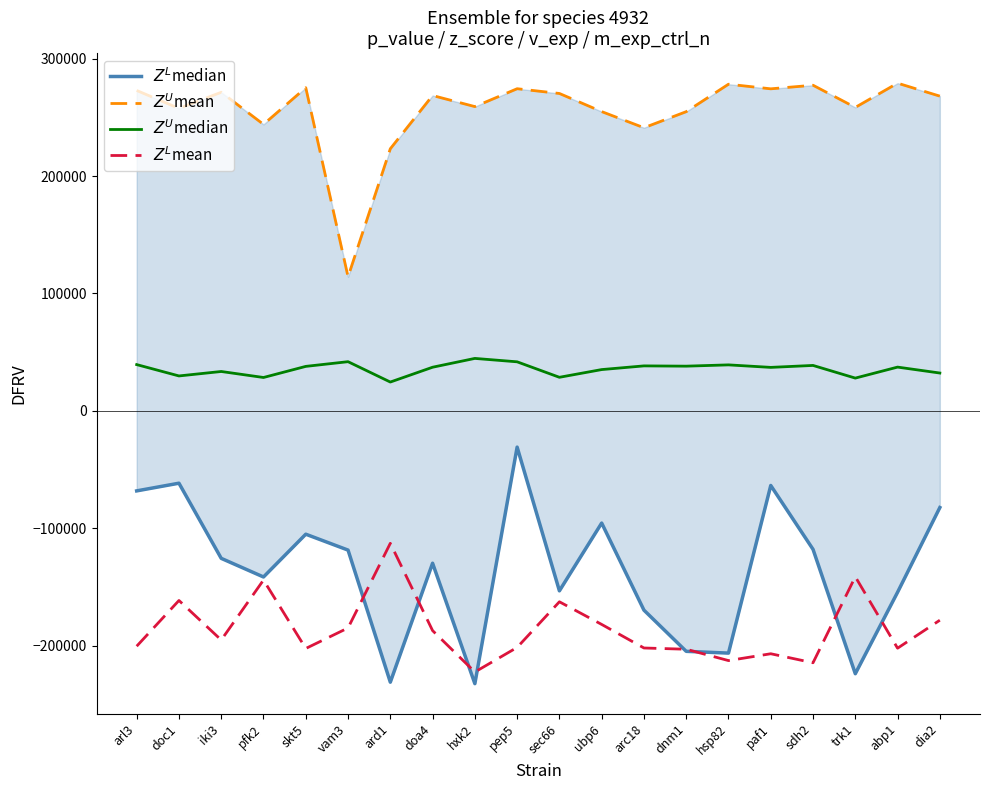

True or false: $Z^L$mean has a value of -202425.0 at skt5.

True